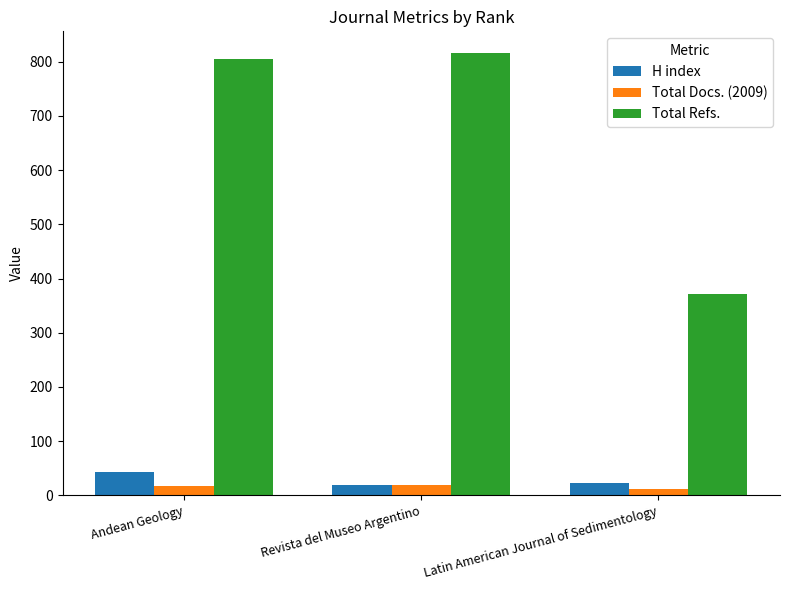

True or false: H index has a value of 19 at Revista del Museo Argentino.

True